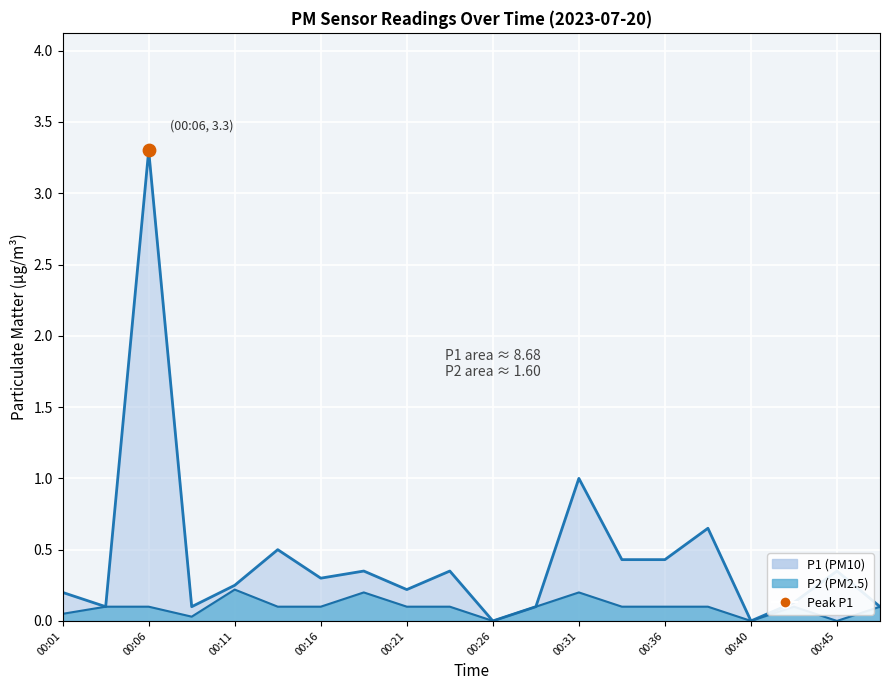

Which series reaches the minimum Y coordinate?

P1